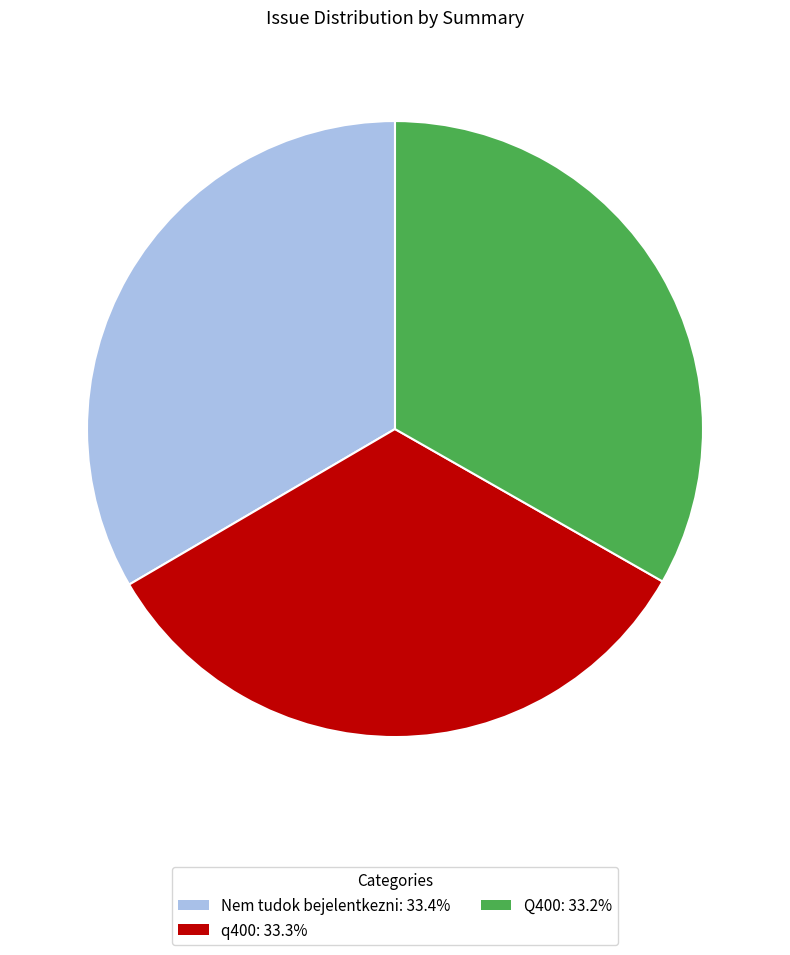

Is the sum of q400 and Q400 greater than half?

Yes